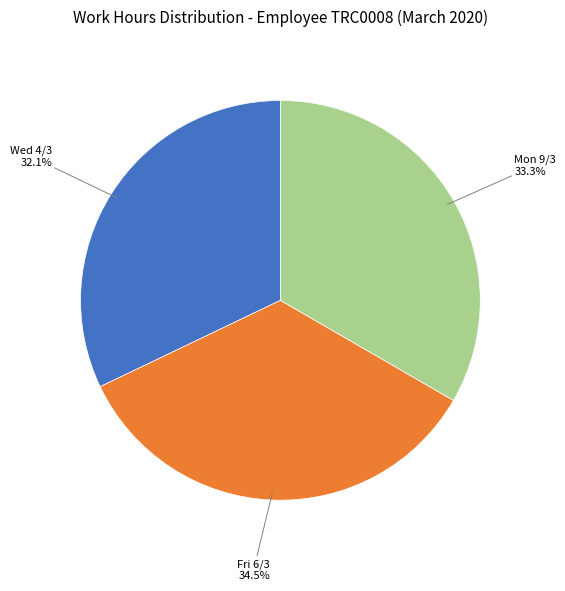

Is there a majority slice in this chart?

No